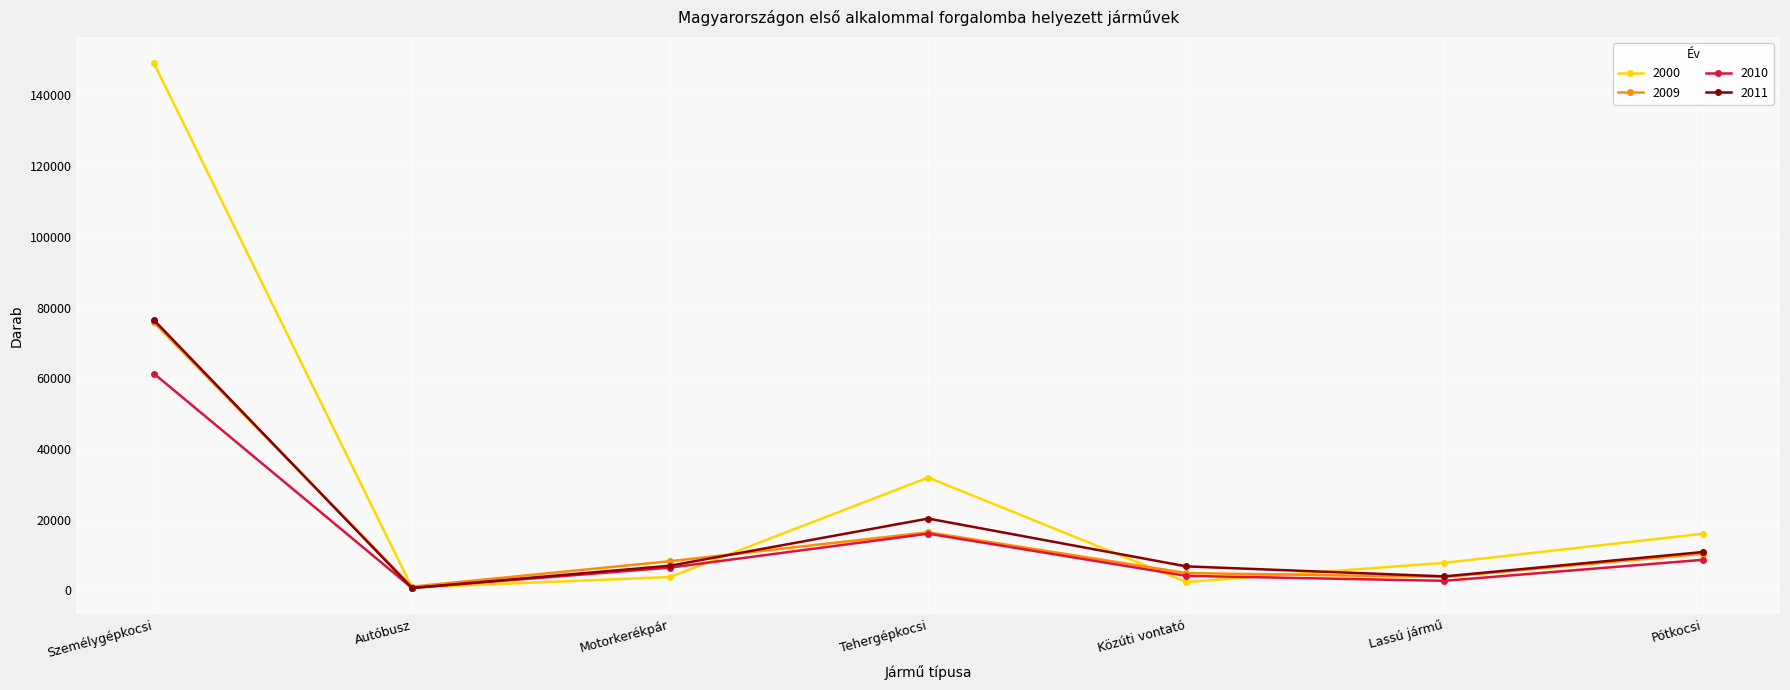

Which series has the widest spread of values?

2000